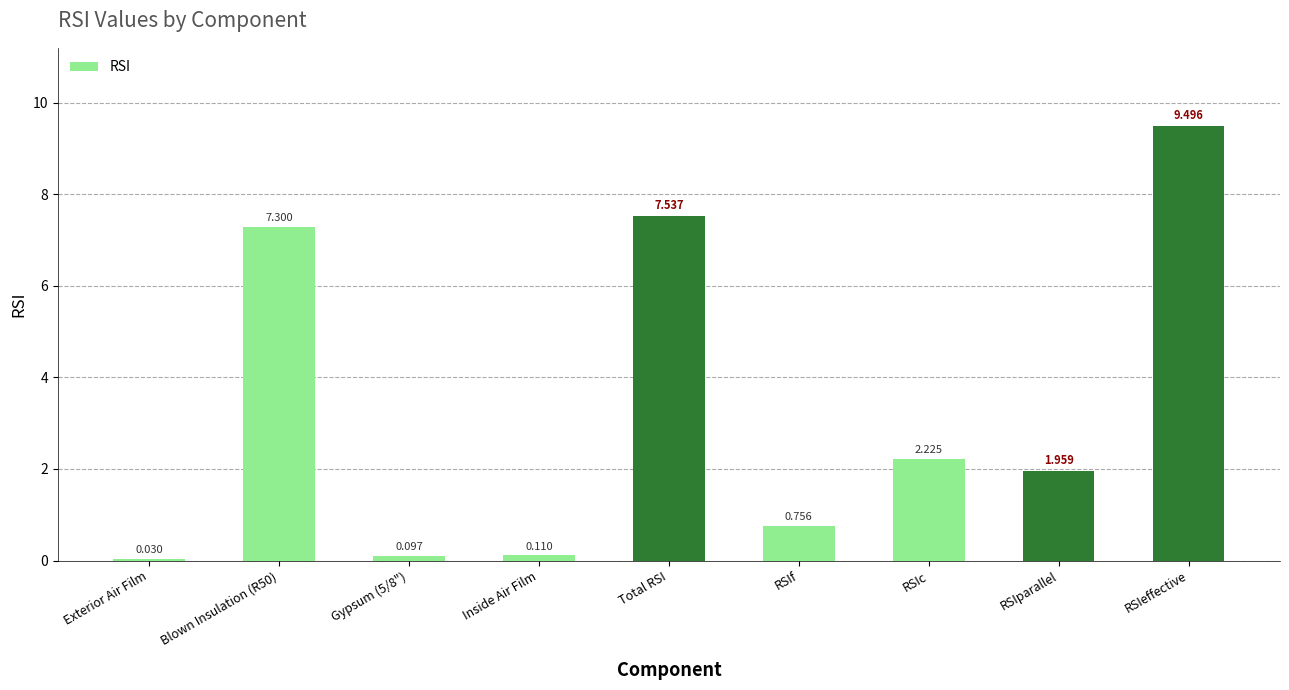

Is it true that the value at RSIparallel is 3.1?

False